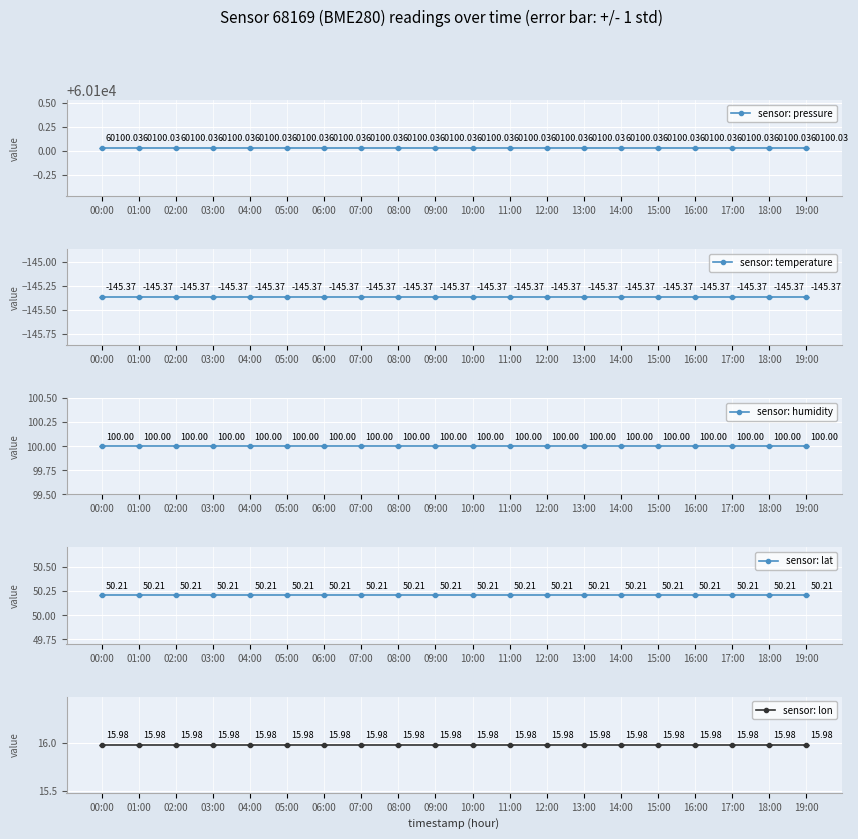

What is the total value across all series at 01:00?

60120.8